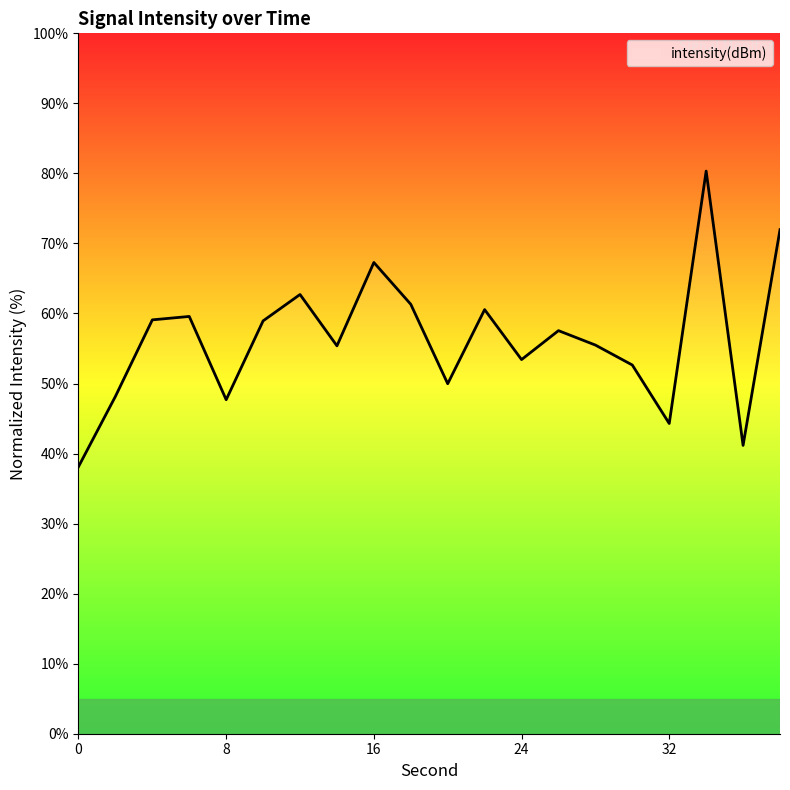

What is the minimum value shown in the chart?

38.1